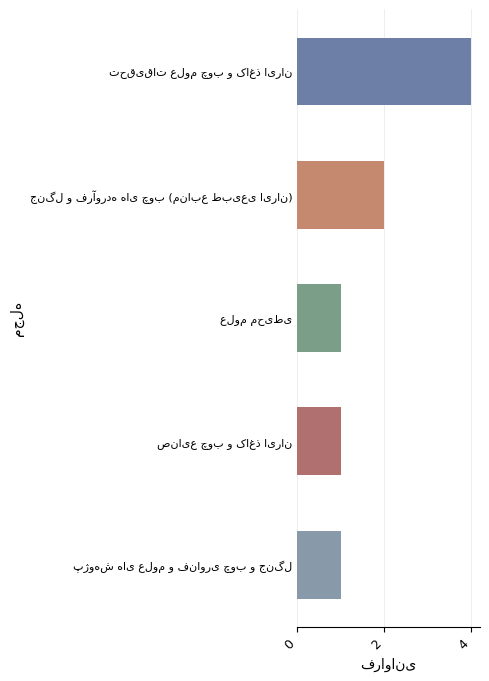

What is the value of the 3rd bar from the top?

1